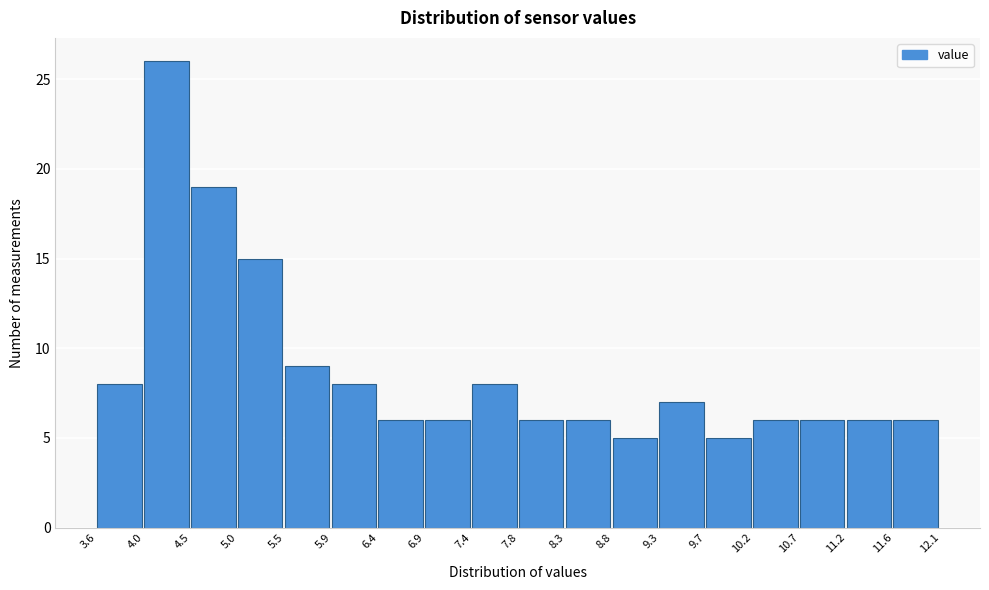

Over which range of the x-axis is the bar tallest?

4.0 to 4.5